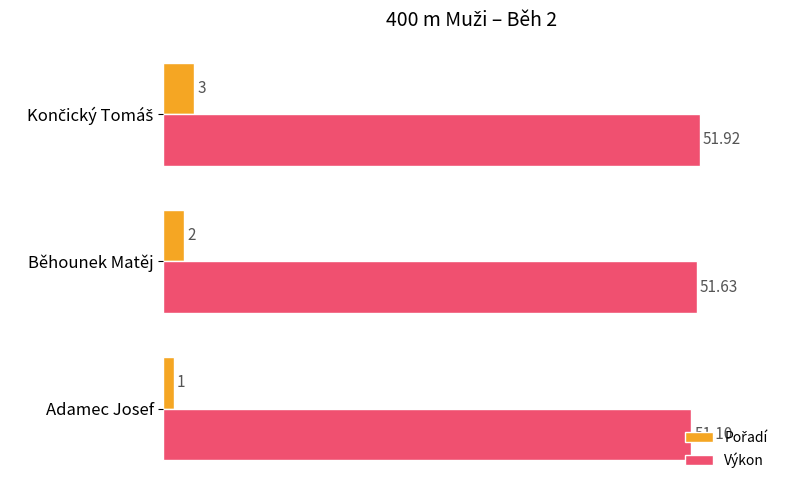

At which category does the chart reach its minimum across all series?

Adamec Josef